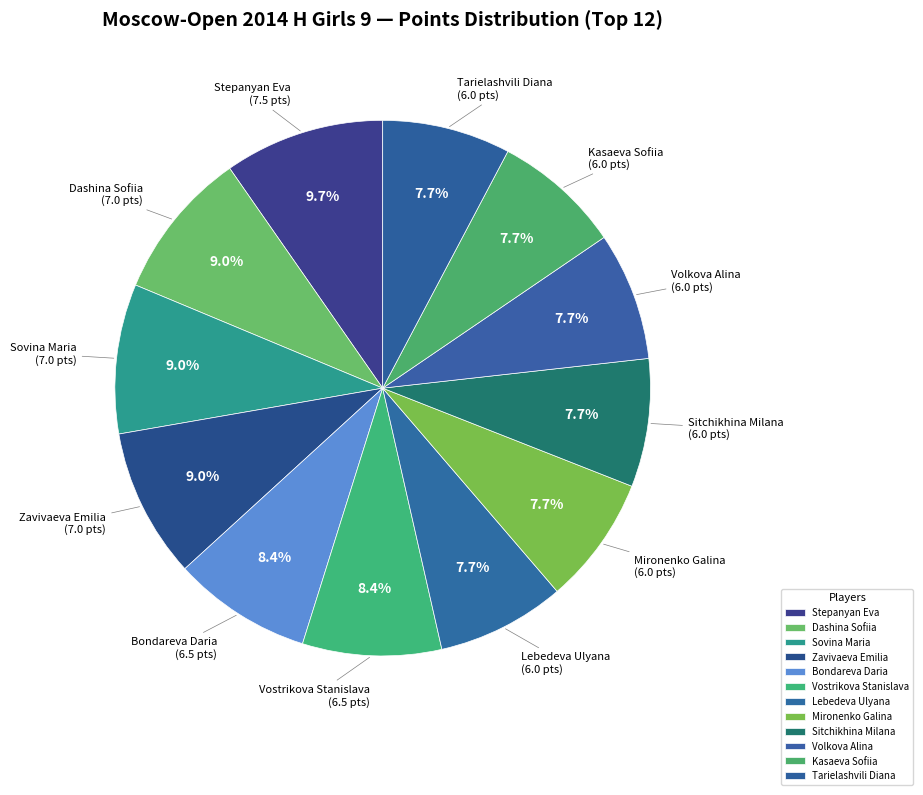

The Tarielashvili Diana slice represents 8% of the pie. True or false?

True